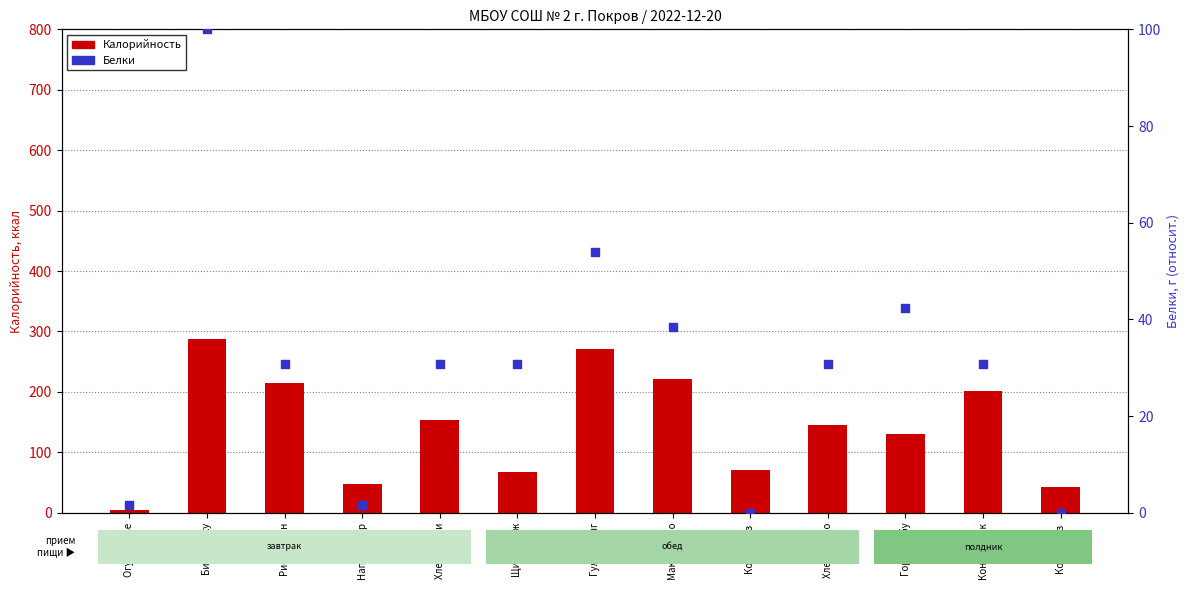

What is the total value across all series at Кондитерск?

232.8